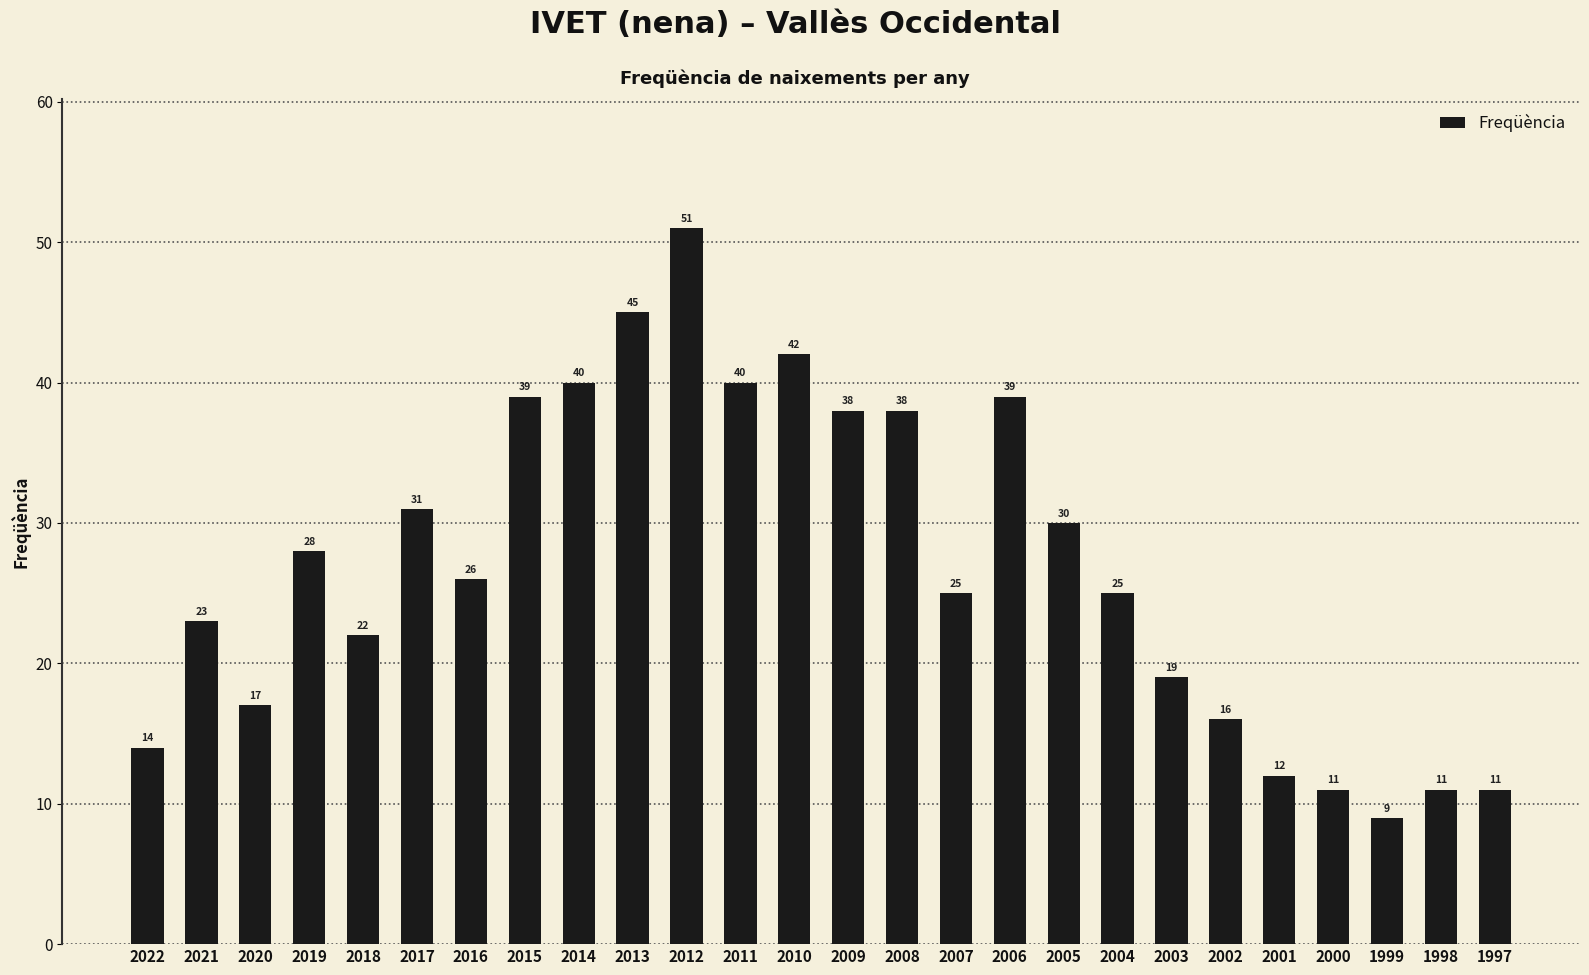

What is the value of the 16th bar from the left?

25